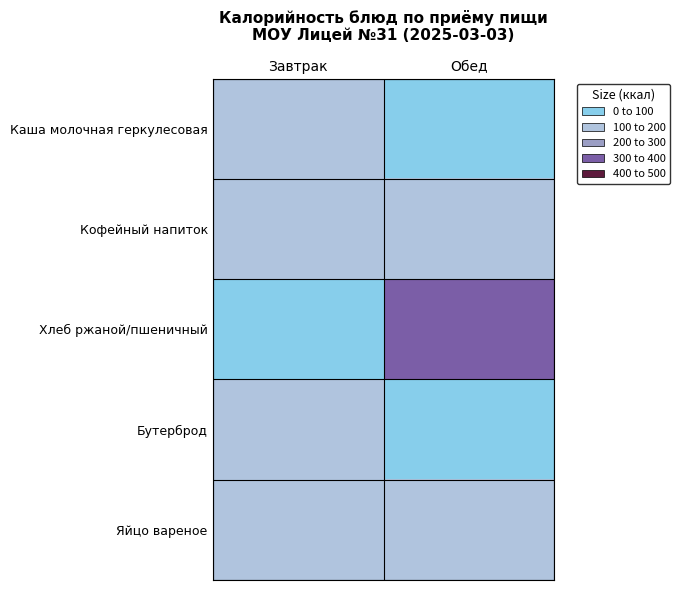

Reading left to right, what are all the values shown in this chart?

Каша молочная геркулесовая: Завтрак=171	Обед=39
Кофейный напиток: Завтрак=108	Обед=176
Хлеб ржаной/пшеничный: Завтрак=93	Обед=395
Бутерброд: Завтрак=107	Обед=98
Яйцо вареное: Завтрак=111	Обед=116